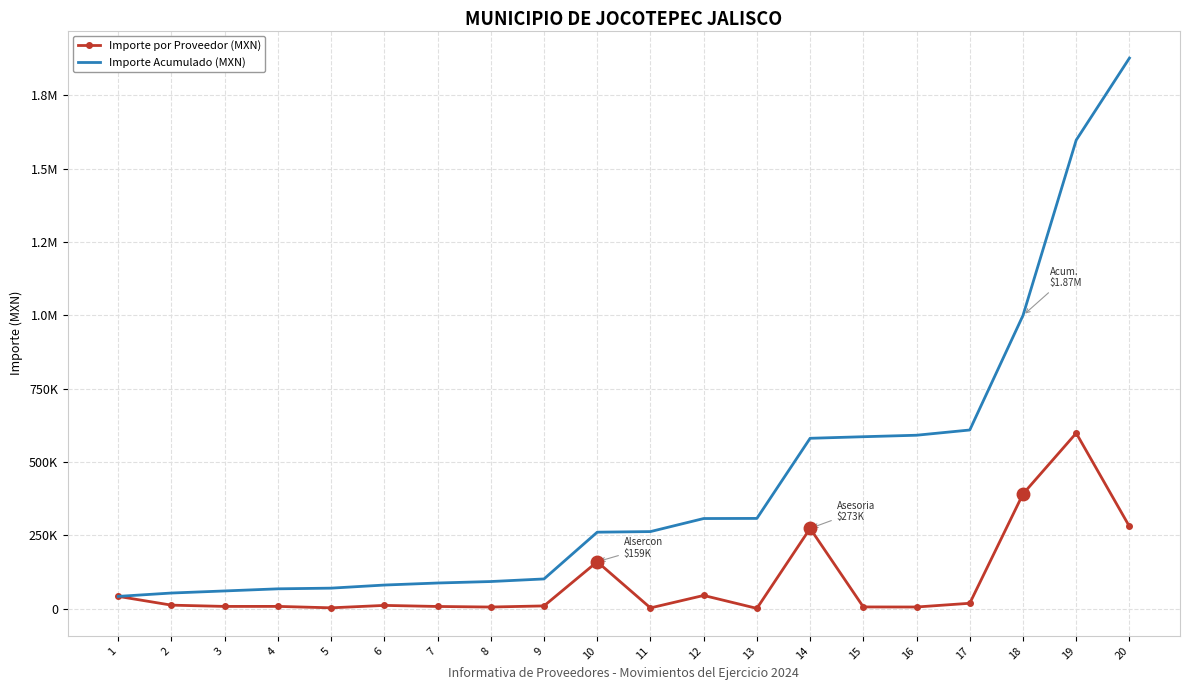

What are all the series names shown in the legend?

Importe por Proveedor (MXN), Importe Acumulado (MXN)